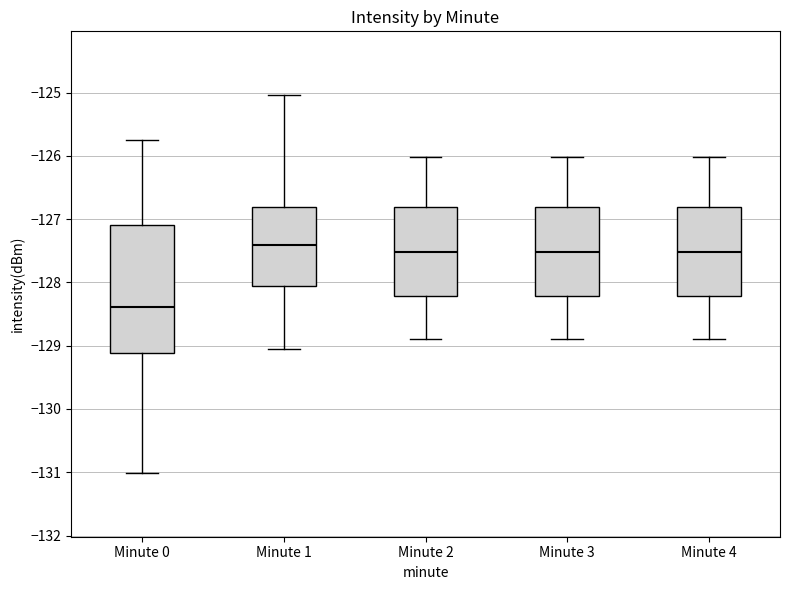

Which box has the highest median line?

Minute 1